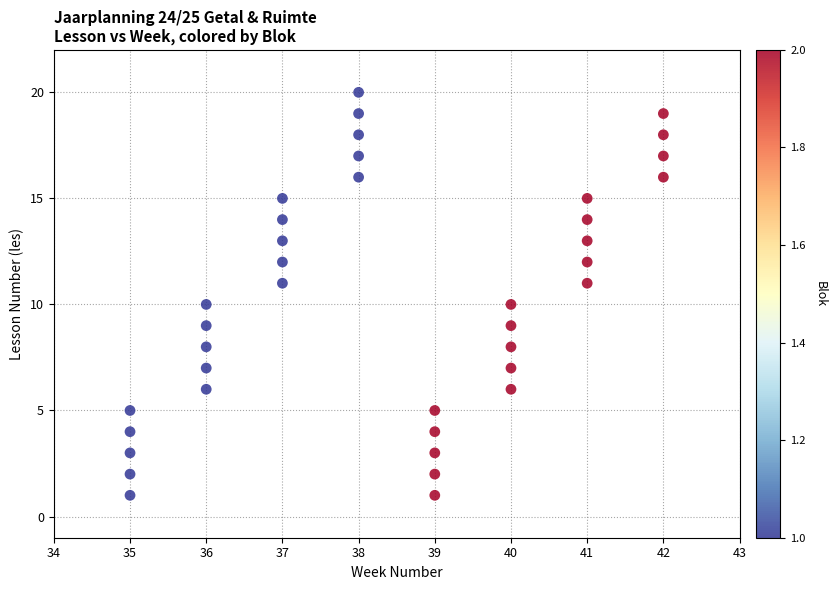

What is the range of Y values (max minus min)?

19